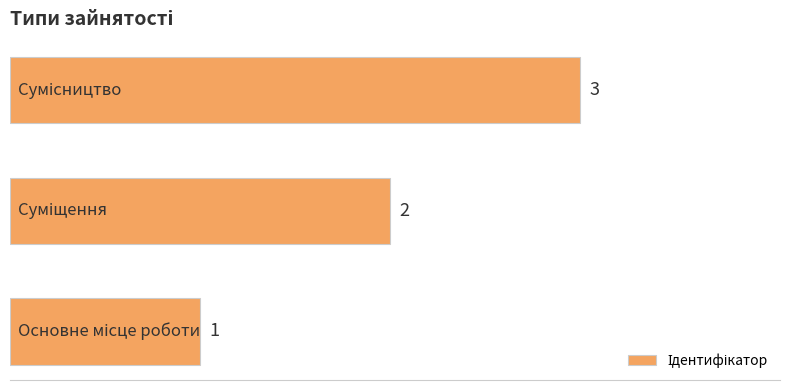

What is the sum of all values?

6